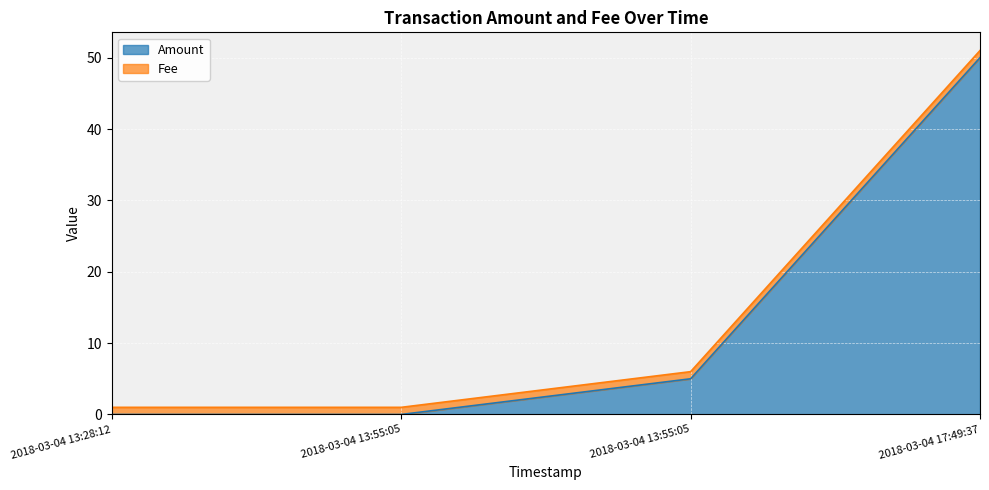

How many values are below 5?

2